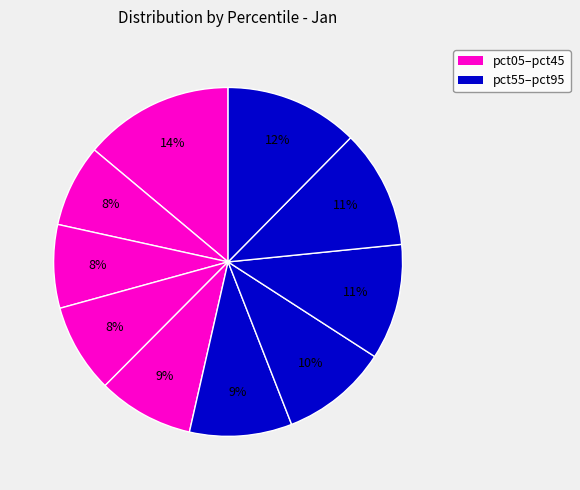

Which slice is the smallest?

pct15